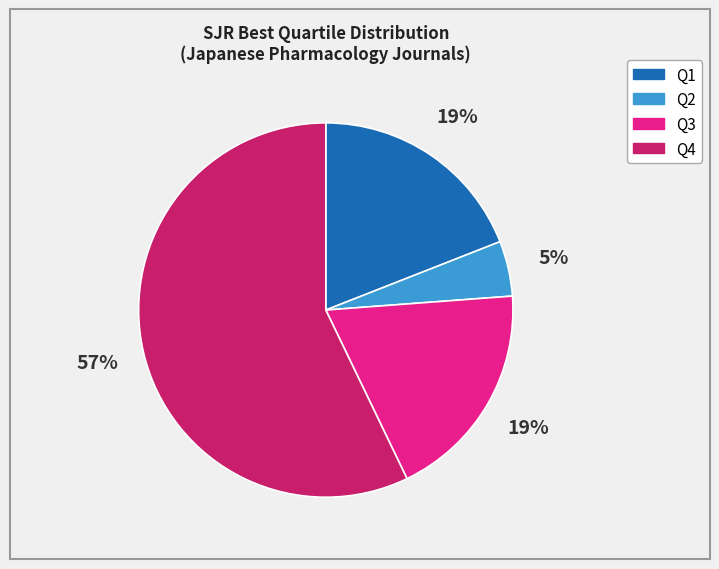

True or false: Q3 accounts for 26% of the total.

False